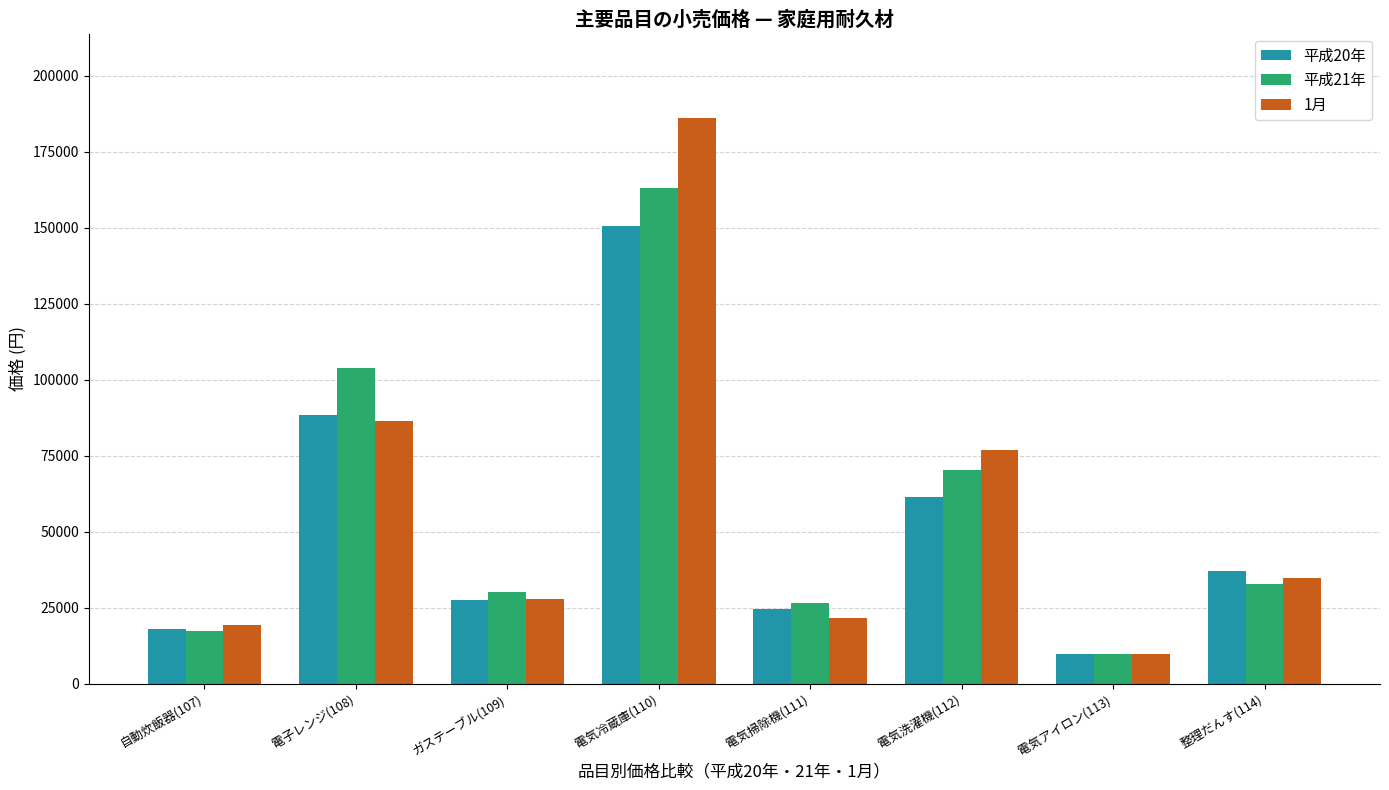

List the series in order of their peak value, highest first.

1月, 平成21年, 平成20年